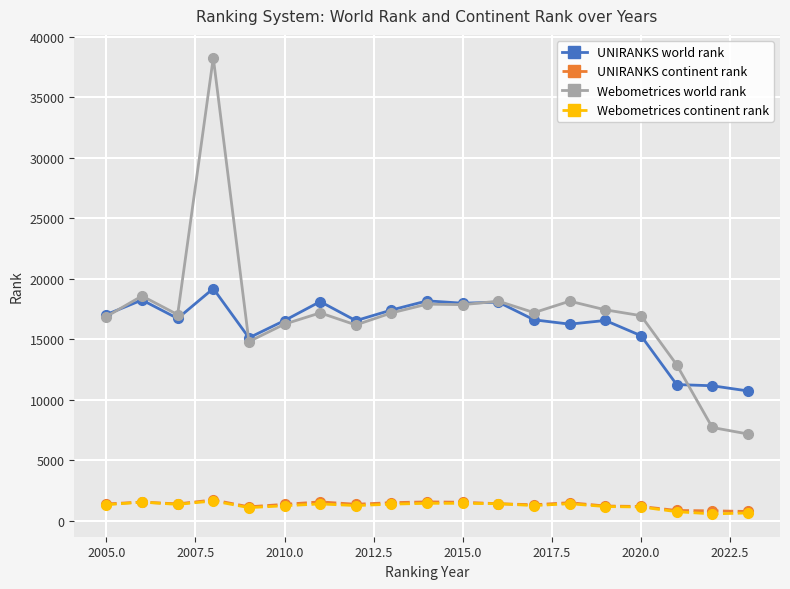

What is the maximum value shown in the chart?

38267